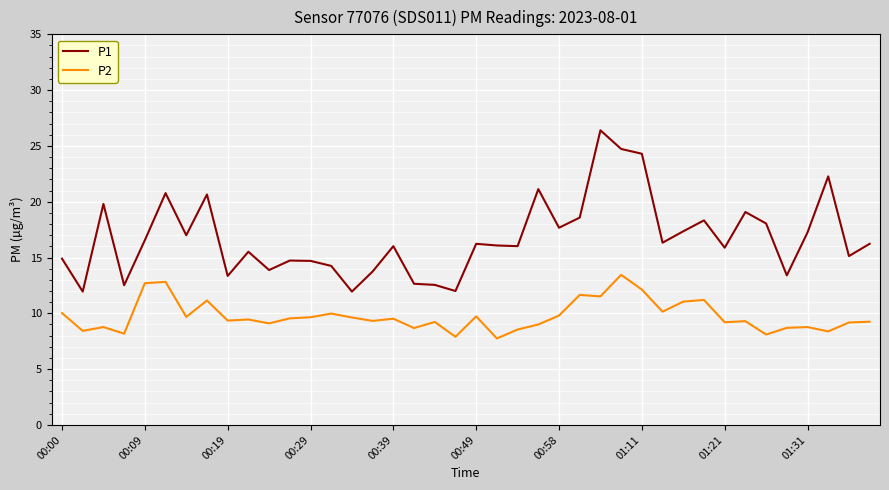

Which series has the widest spread of values?

P1